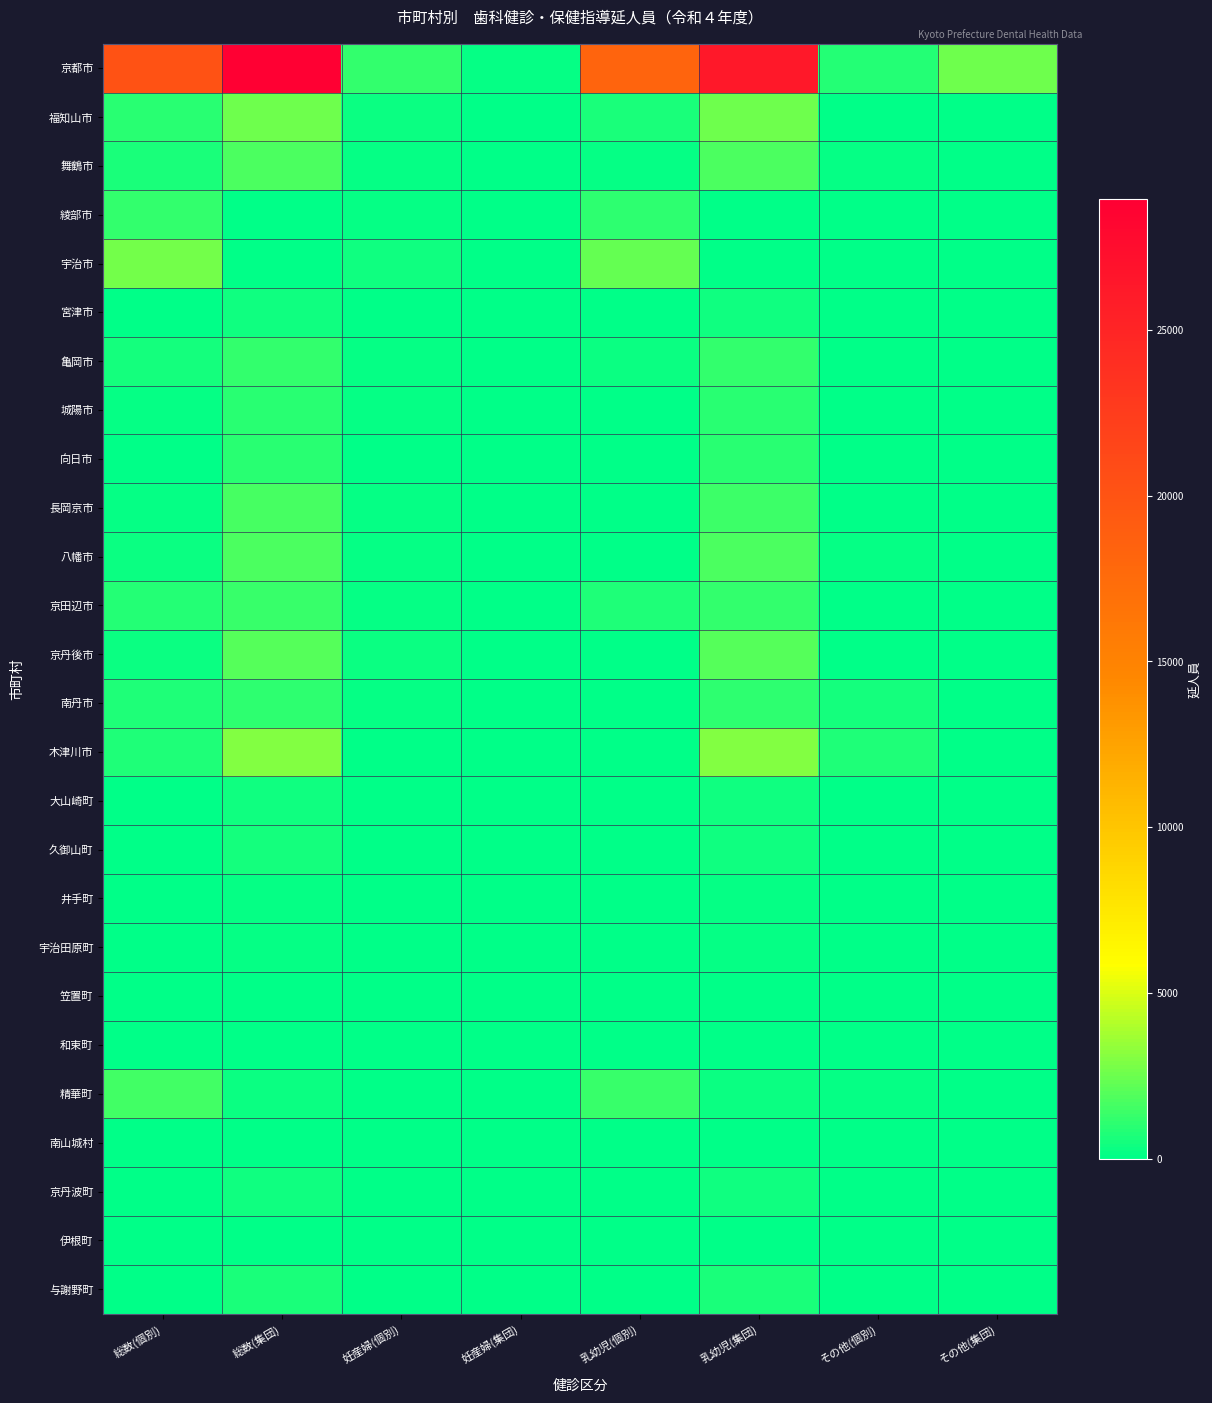

Which series has the widest spread of values?

京都市